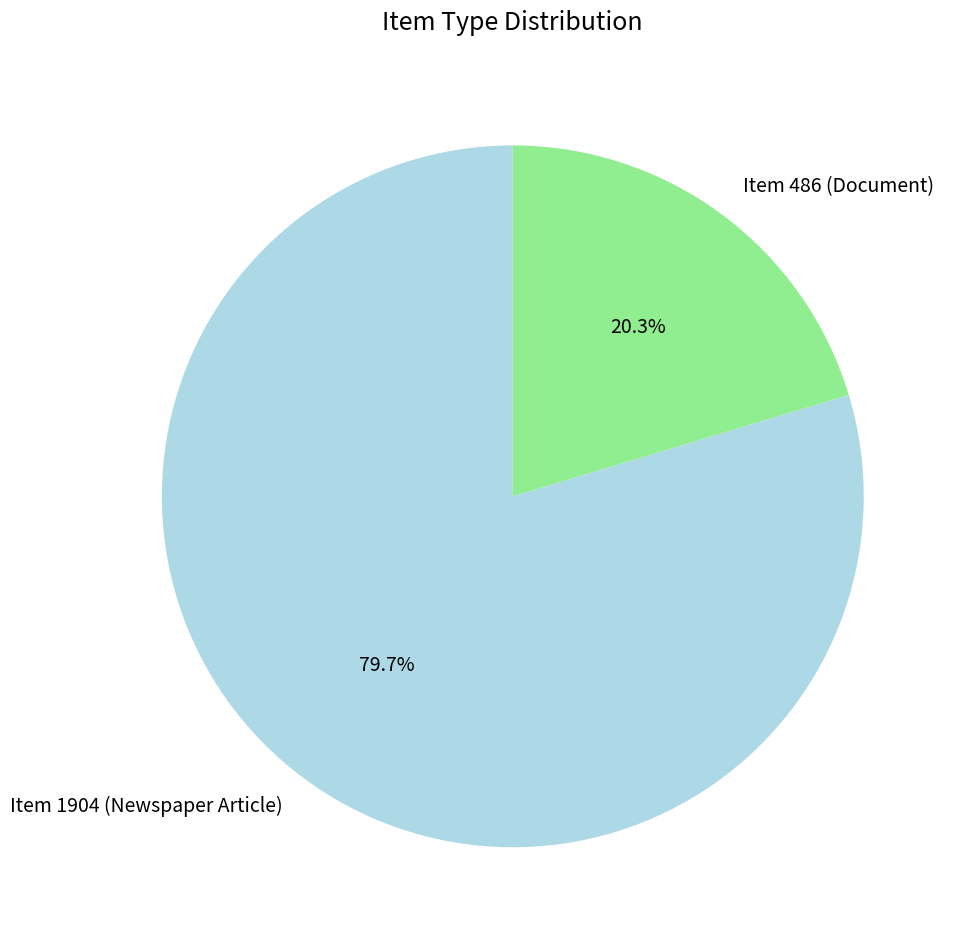

How much of the chart is everything except Item 486 (Document)?

79.7%